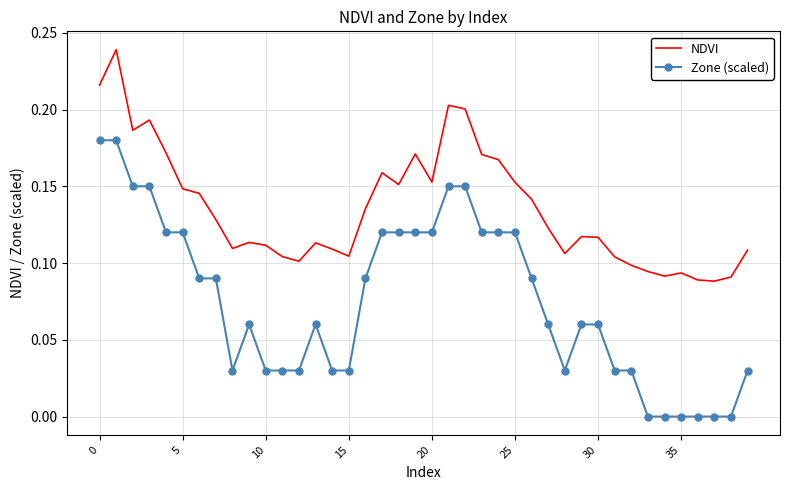

Rank the series by their average value, from lowest to highest.

Zone (scaled), NDVI